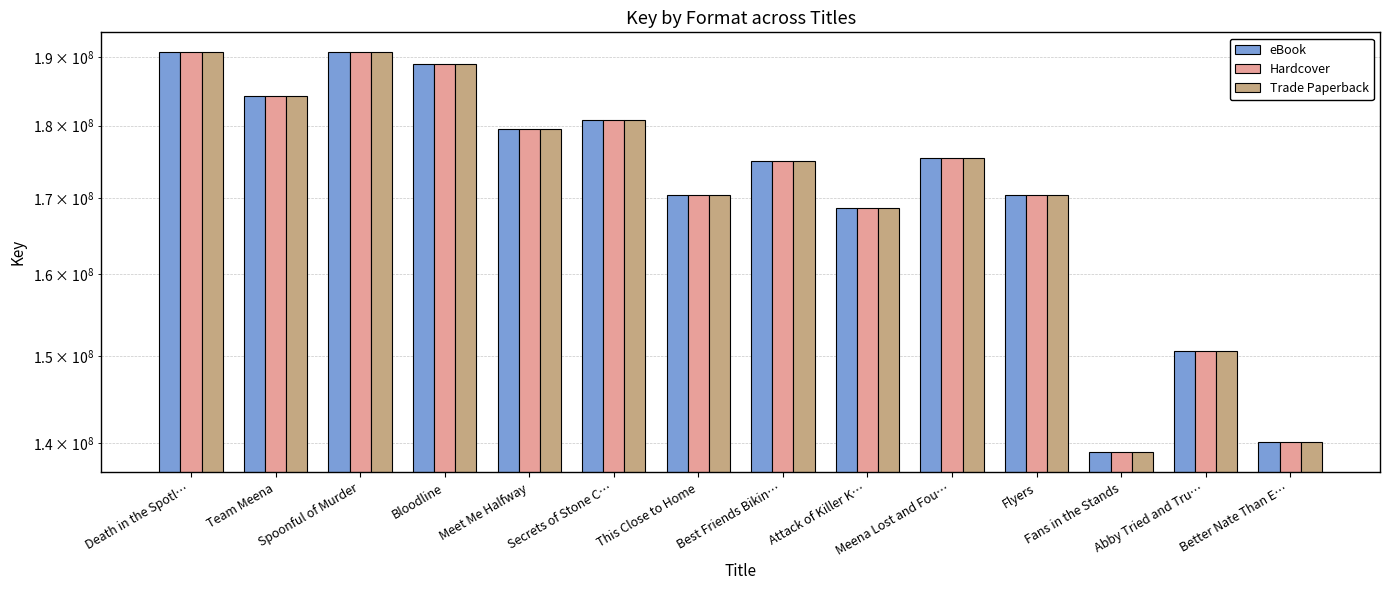

The value of Trade Paperback at Team Meena is 93375786. True or false?

False